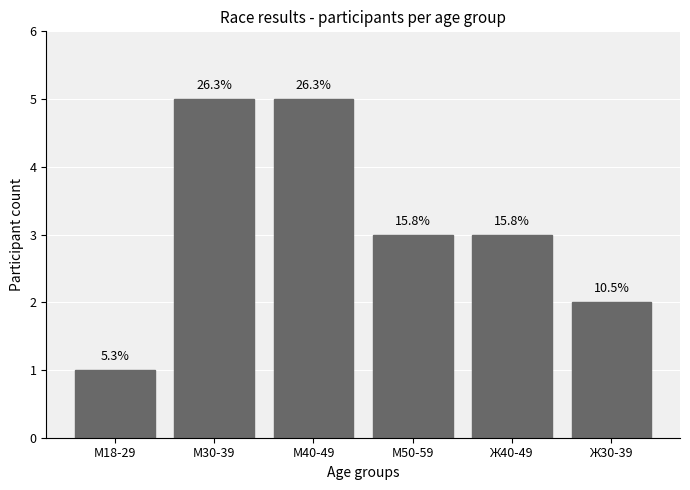

Does the chart contain any negative values?

No